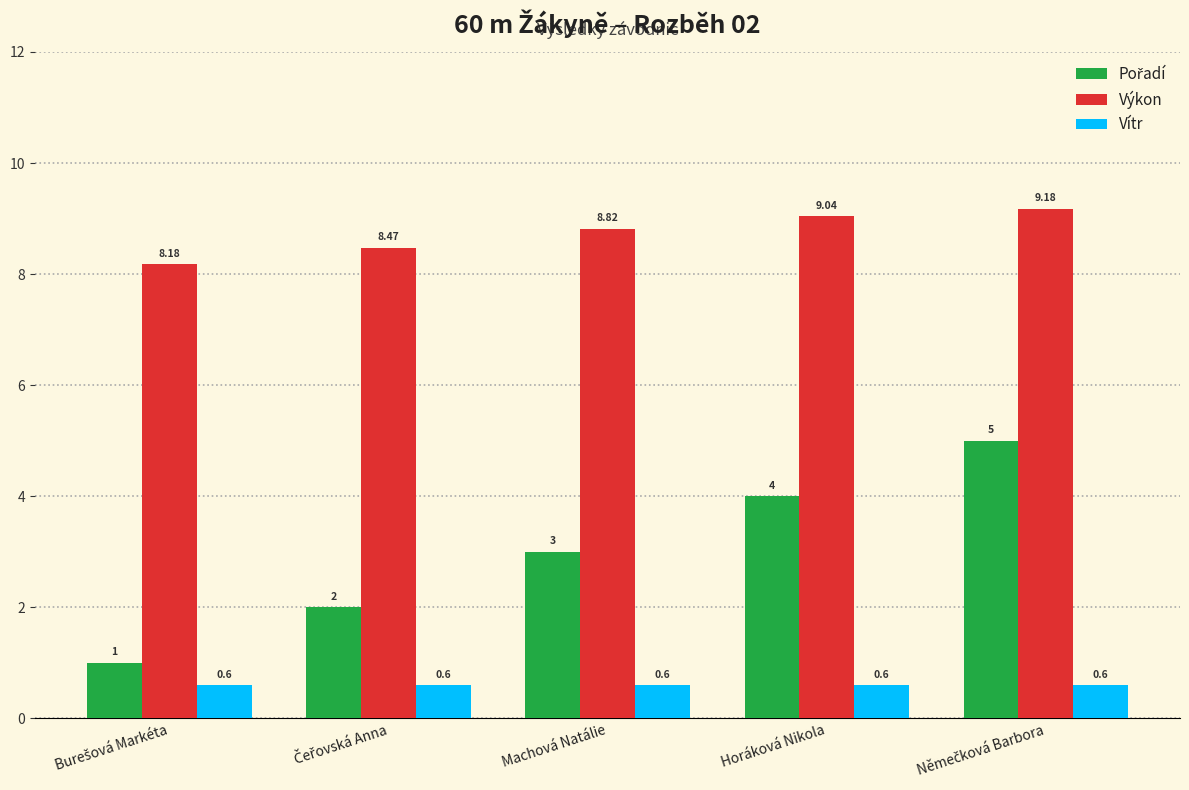

Which series has the largest total across all categories?

Výkon